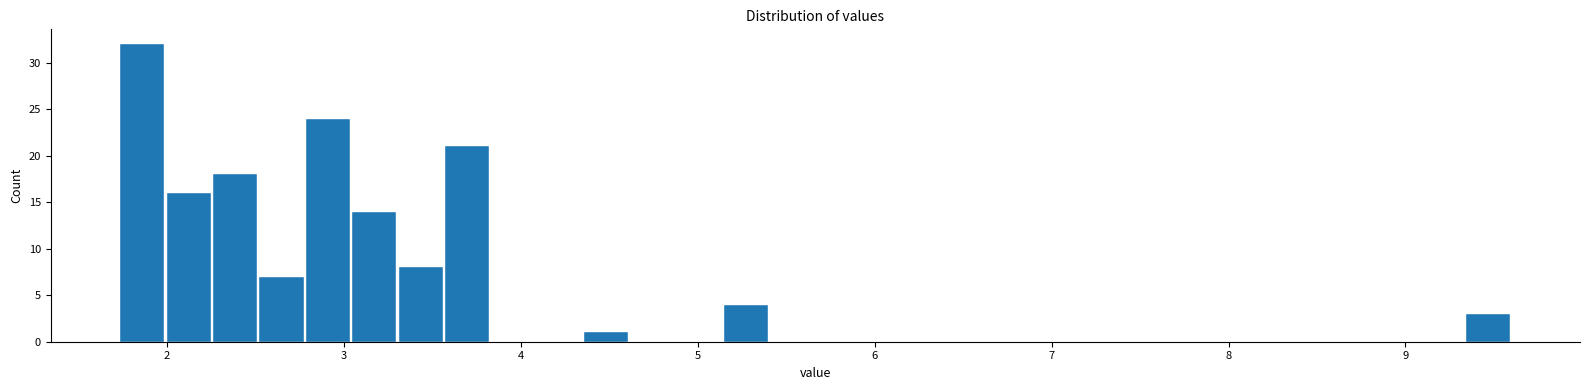

Read against the x-axis, roughly where is the centre of the tallest bar?

1.9